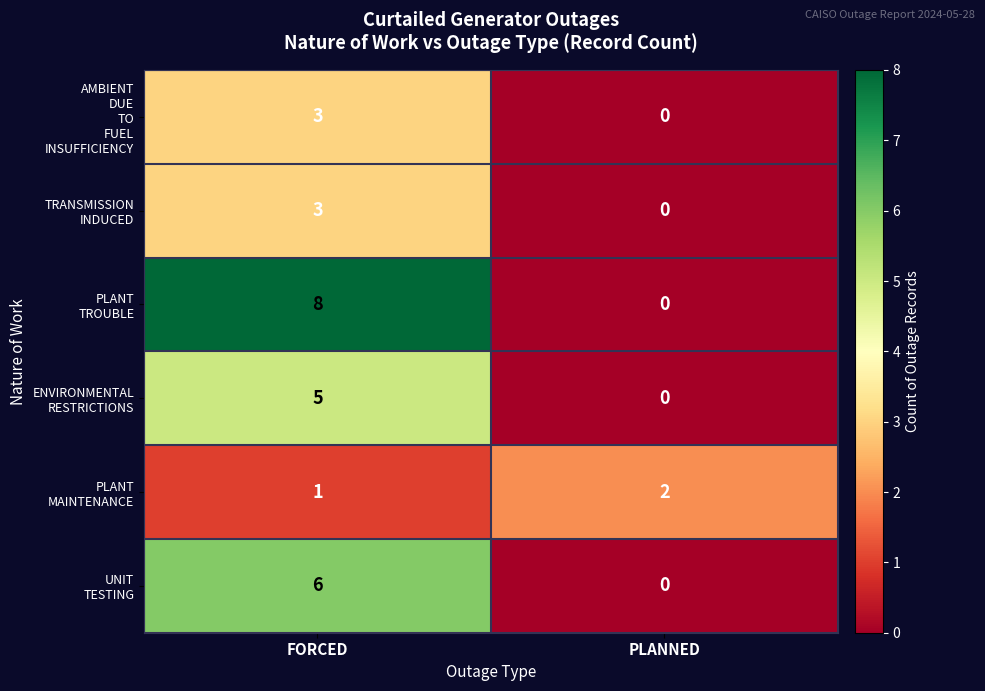

At which category is the sum across all series the highest?

FORCED